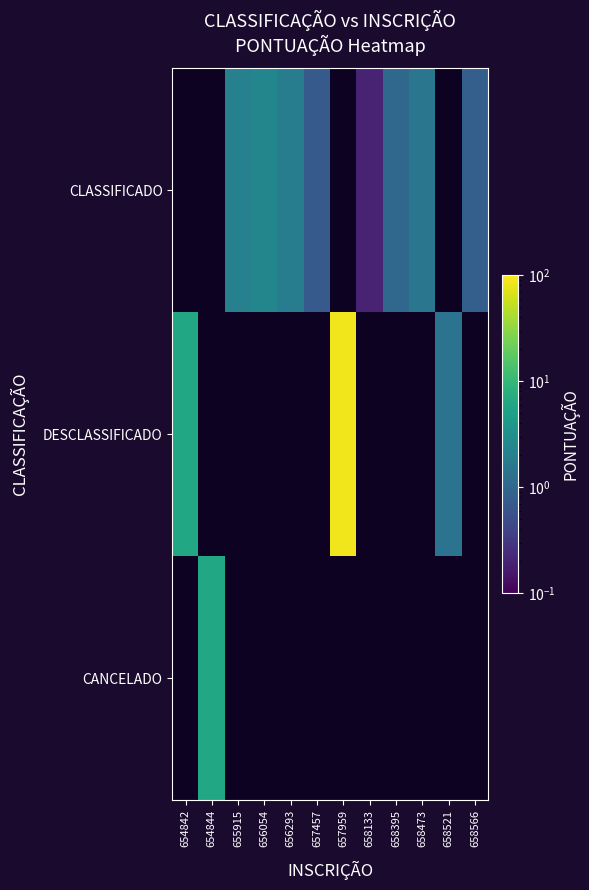

Reading right to left, what are all the values shown in this chart?

CLASSIFICADO: 658566=0.8	658521=0.0	658473=1.5	658395=1.0	658133=0.2	657959=0.0	657457=0.7	656293=1.8	656054=2.4	655915=2.0	654844=0.0	654842=0.0
DESCLASSIFICADO: 658566=0.0	658521=1.4	658473=0.0	658395=0.0	658133=0.0	657959=85.5	657457=0.0	656293=0.0	656054=0.0	655915=0.0	654844=0.0	654842=6.3
CANCELADO: 658566=0.0	658521=0.0	658473=0.0	658395=0.0	658133=0.0	657959=0.0	657457=0.0	656293=0.0	656054=0.0	655915=0.0	654844=6.3	654842=0.0